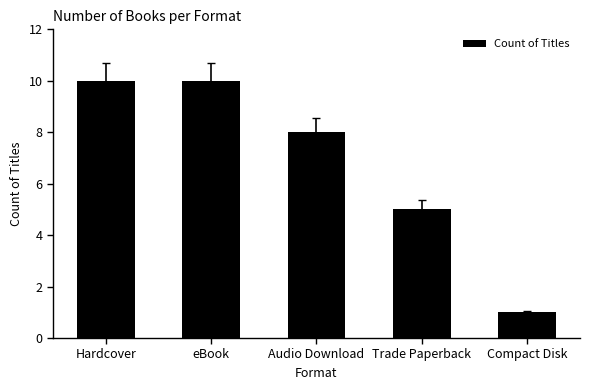

The chart shows a value of 7 at Trade Paperback. True or false?

False